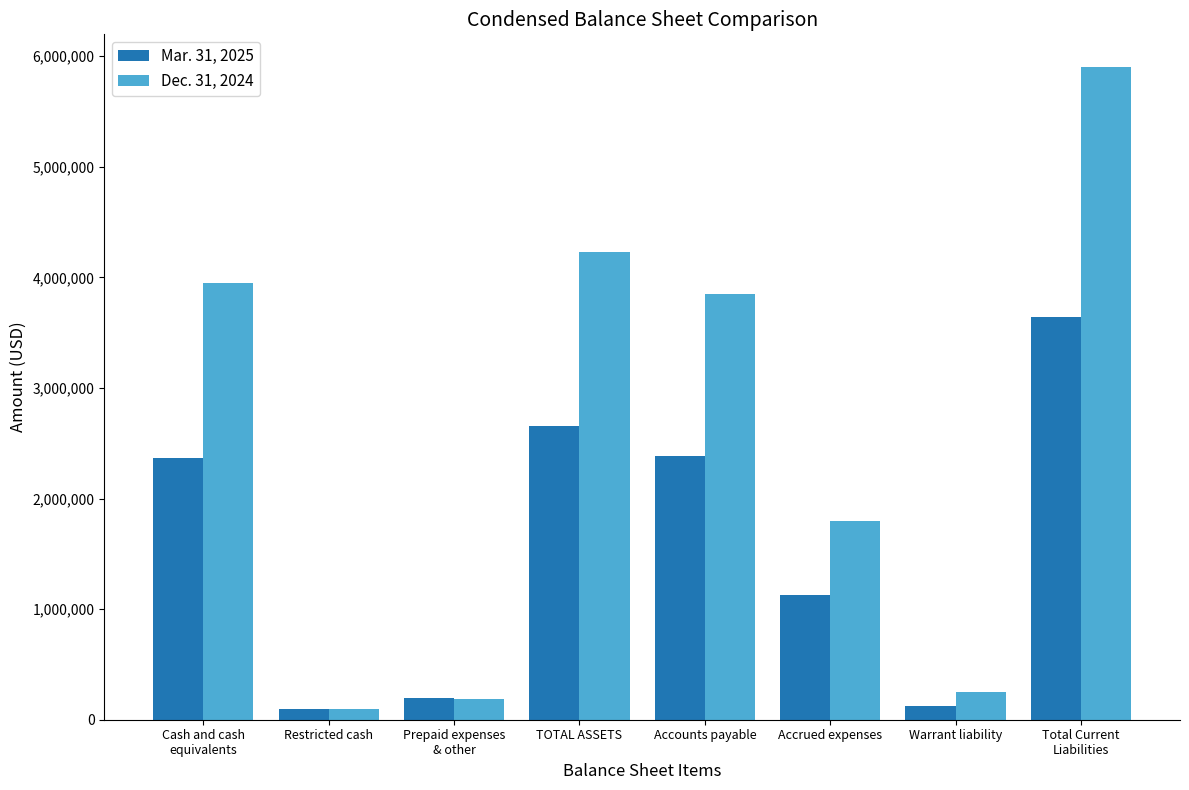

What is the sum of all Mar. 31, 2025 values?

12592000